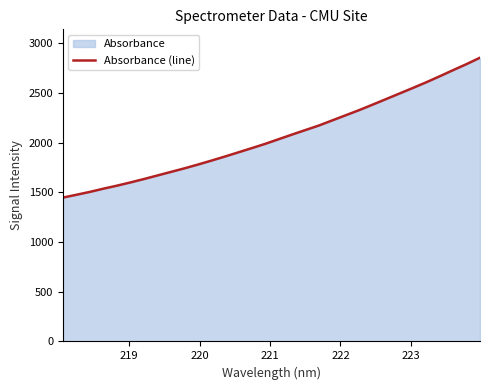

What is the maximum value shown in the chart?

2853.7